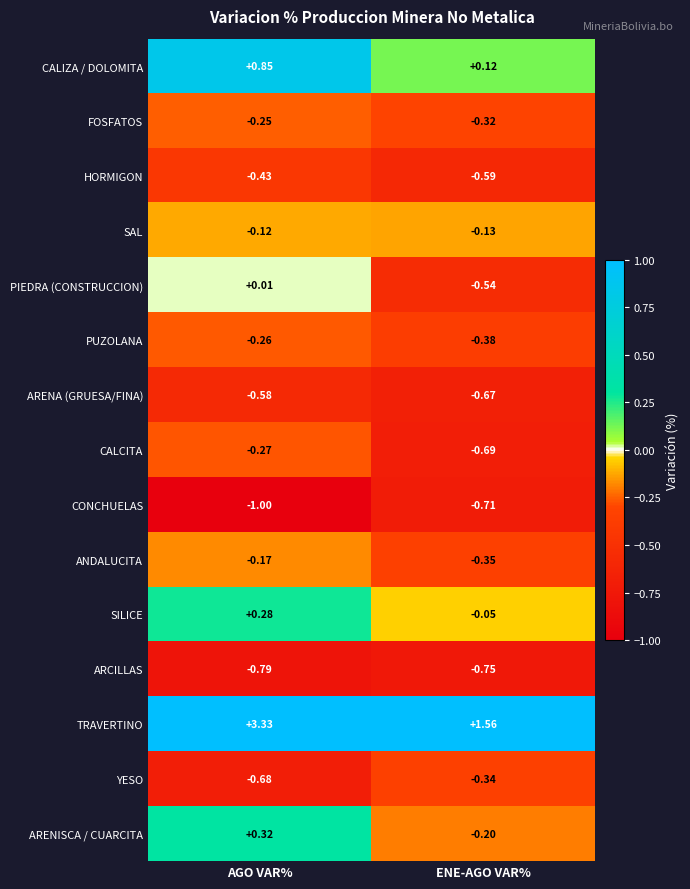

Which series has the largest total across all categories?

TRAVERTINO